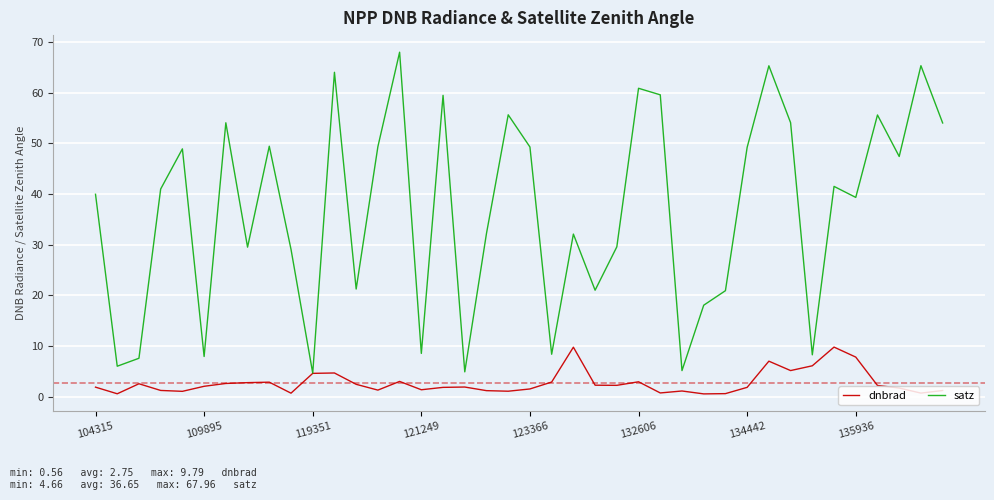

Which series has the widest spread of values?

satz